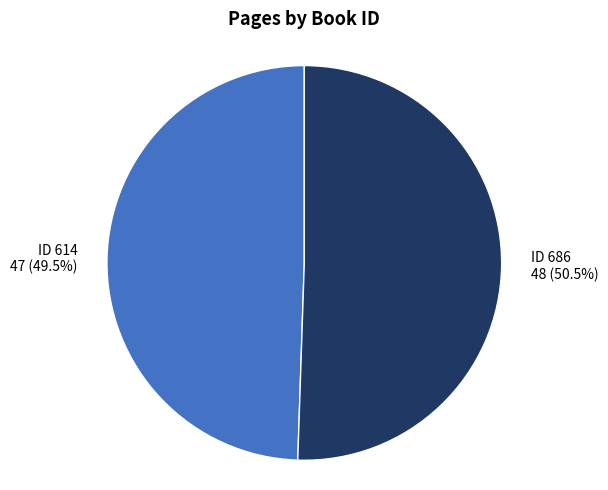

Which category has the smallest portion of the pie?

ID 614